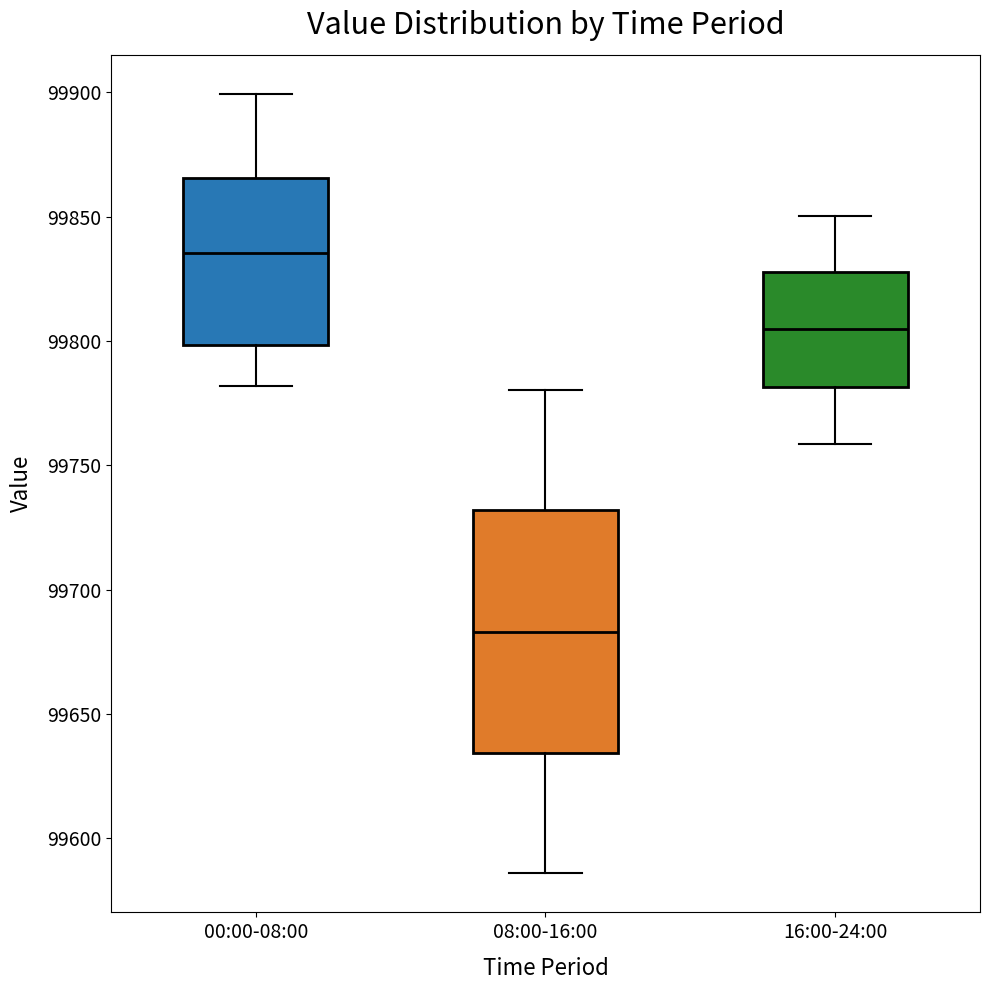

Where is the upper edge of the box for 08:00-16:00 on the y-axis? The values are not printed on the chart, so give them approximately, as read against the axis.

99730